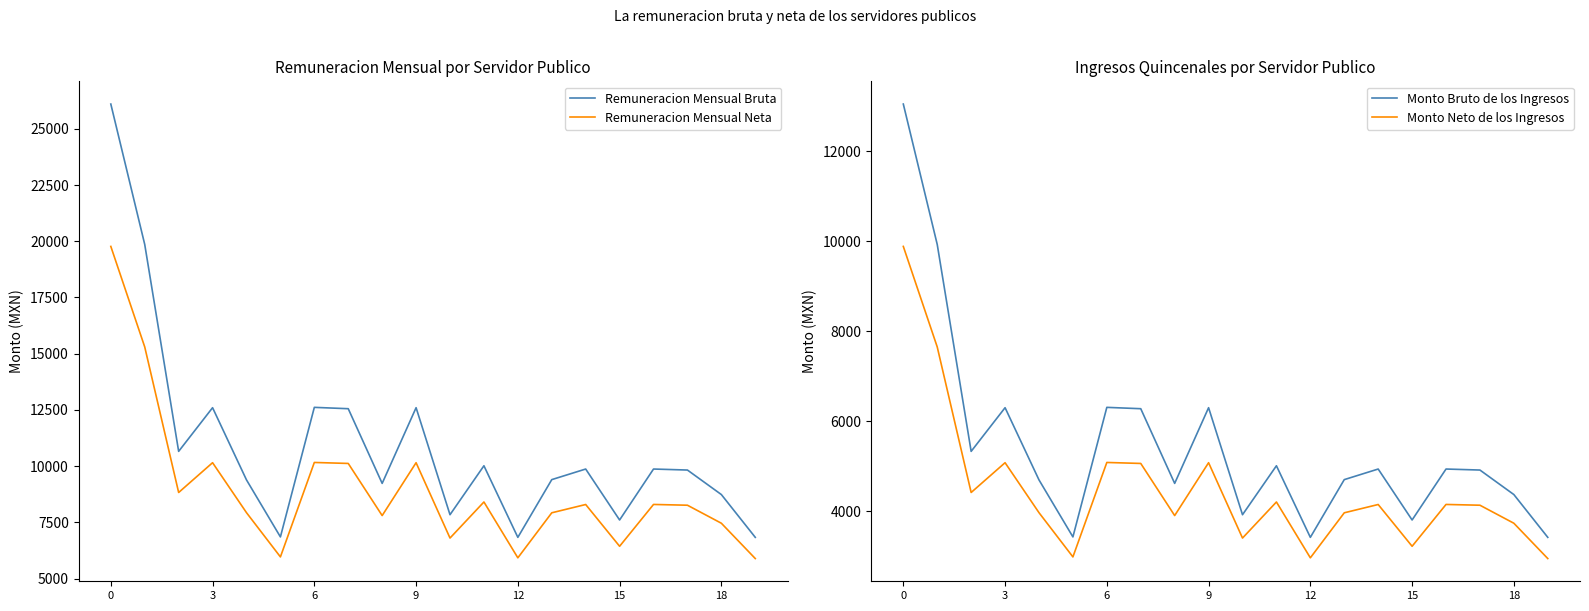

List the series in order of their peak value, highest first.

Remuneracion Mensual Bruta, Remuneracion Mensual Neta, Monto Bruto de los Ingresos, Monto Neto de los Ingresos